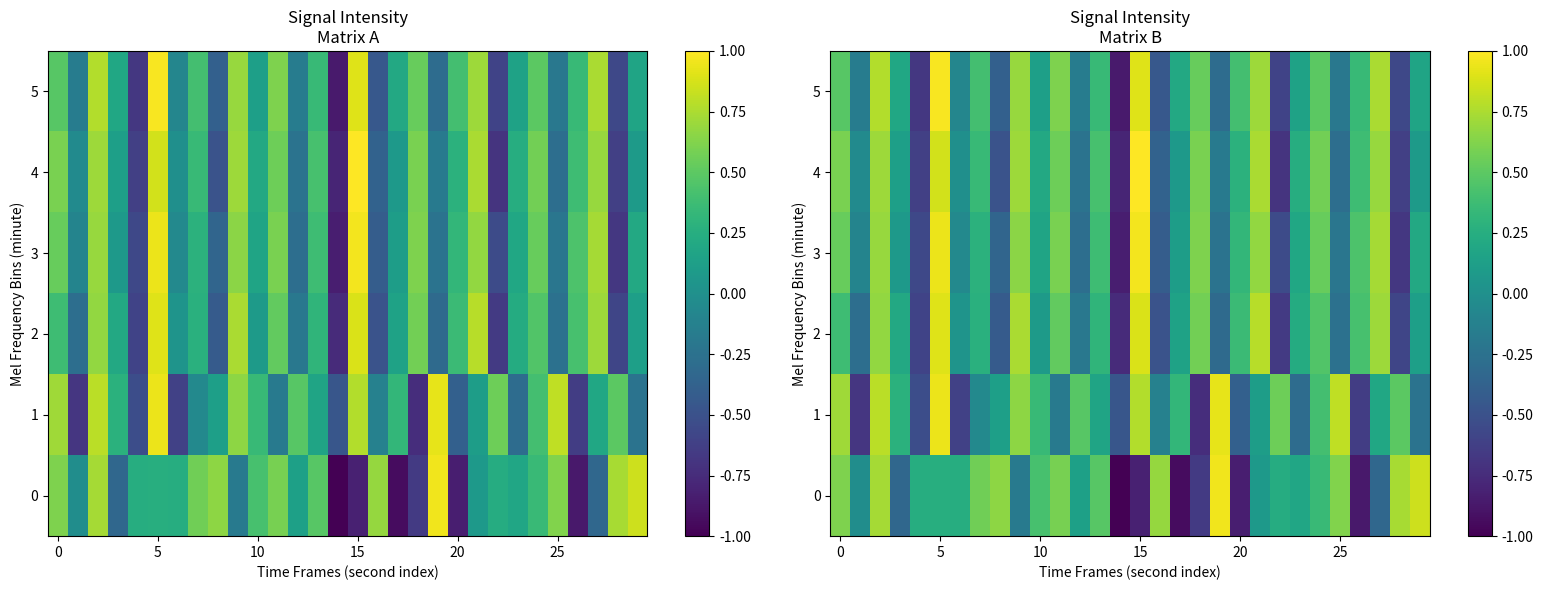

How many series are shown in this chart?

6